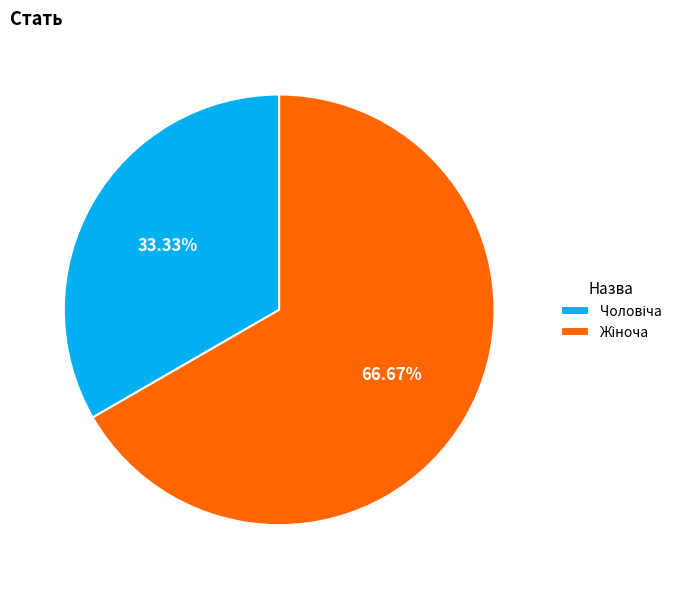

Does any single category account for the majority?

Yes